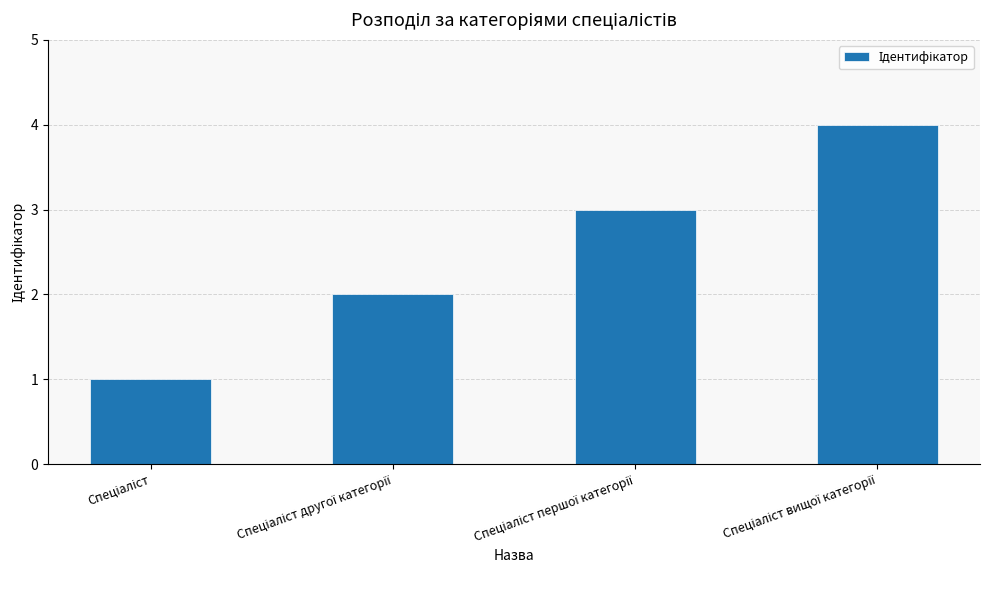

What is the greatest value displayed?

4